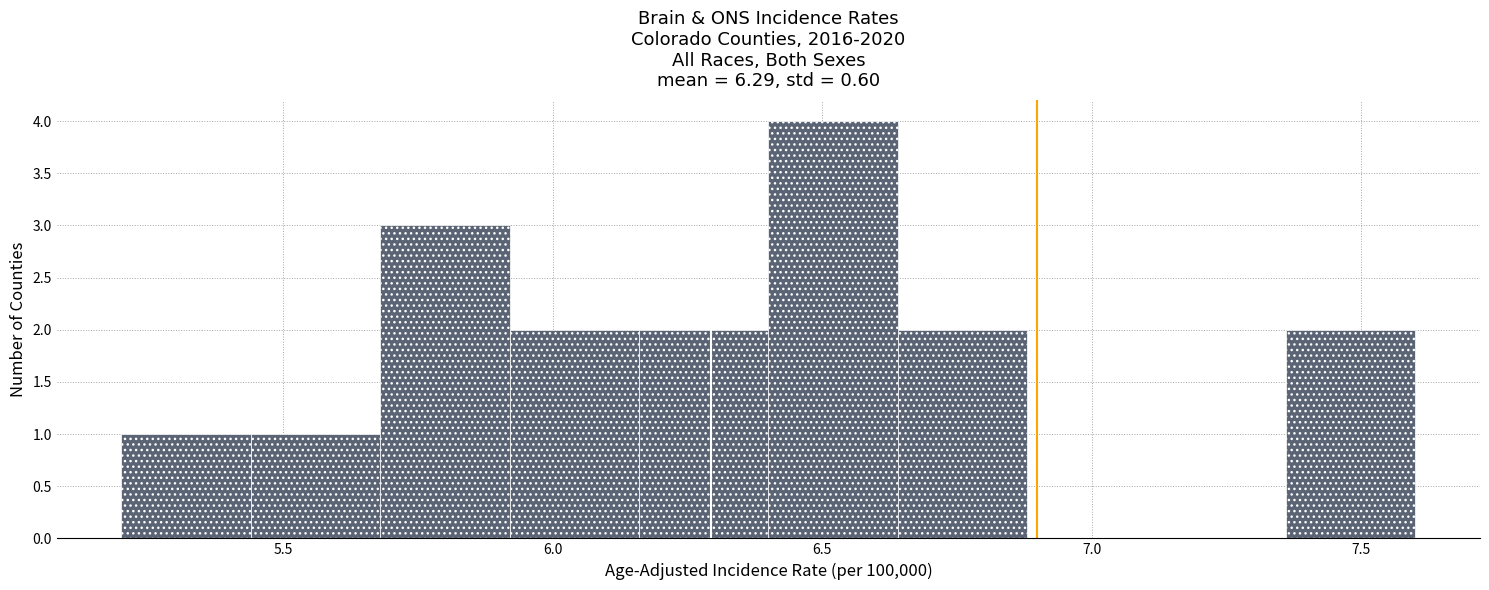

Reading left to right, transcribe this chart: for each bar, give the range it covers on the x-axis and its height. Neither the bar edges nor the heights are printed on the chart, so give them approximately, as read against the axes.

5.20 to 5.44: 1
5.44 to 5.68: 1
5.68 to 5.92: 3
5.92 to 6.16: 2
6.16 to 6.40: 2
6.40 to 6.64: 4
6.64 to 6.88: 2
6.88 to 7.12: 0
7.12 to 7.36: 0
7.36 to 7.60: 2